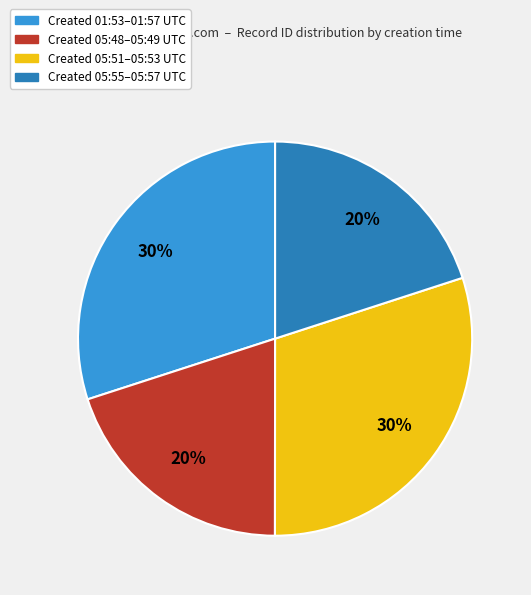

Is there a majority slice in this chart?

No